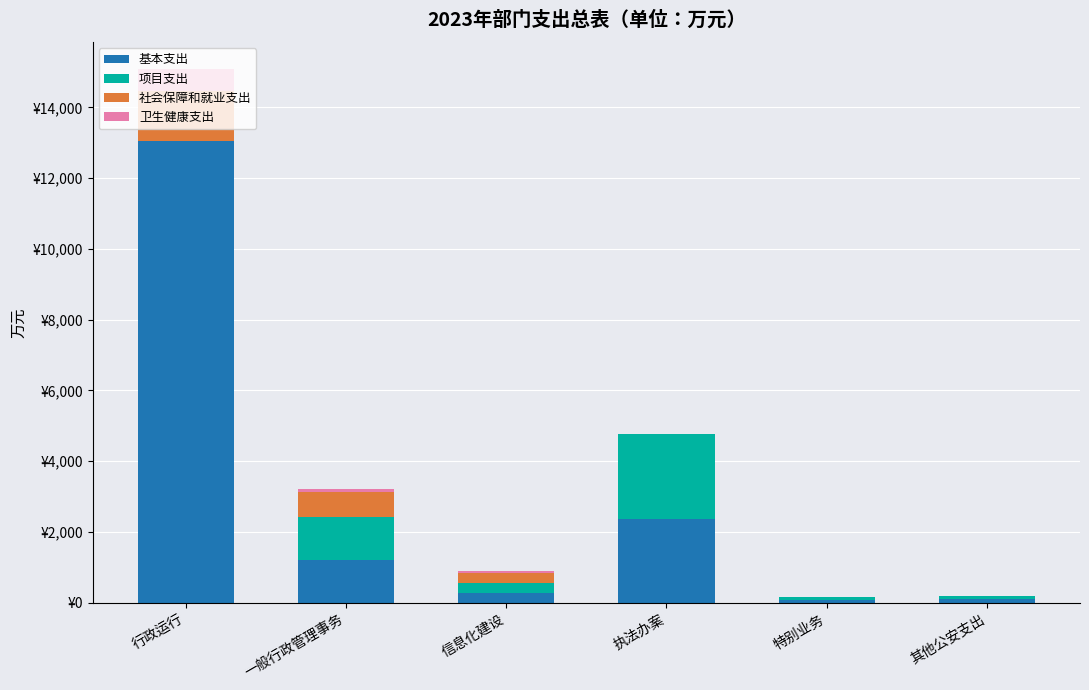

Are the bars grouped side by side (vs. stacked)?

No